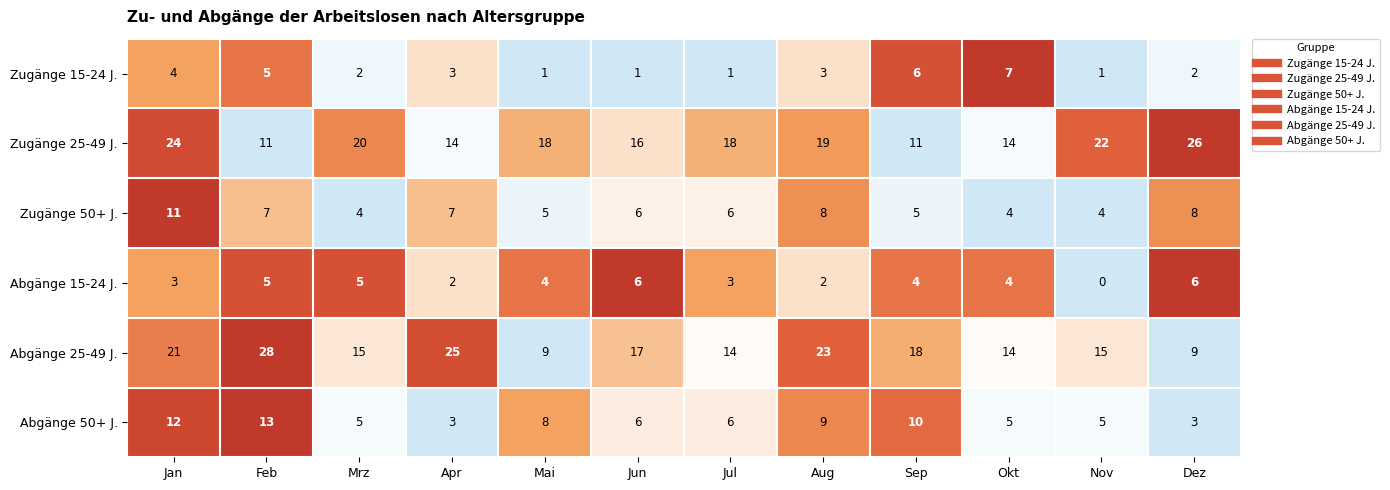

Where does the Abgänge 25-49 J. series first go above 17?

Jan